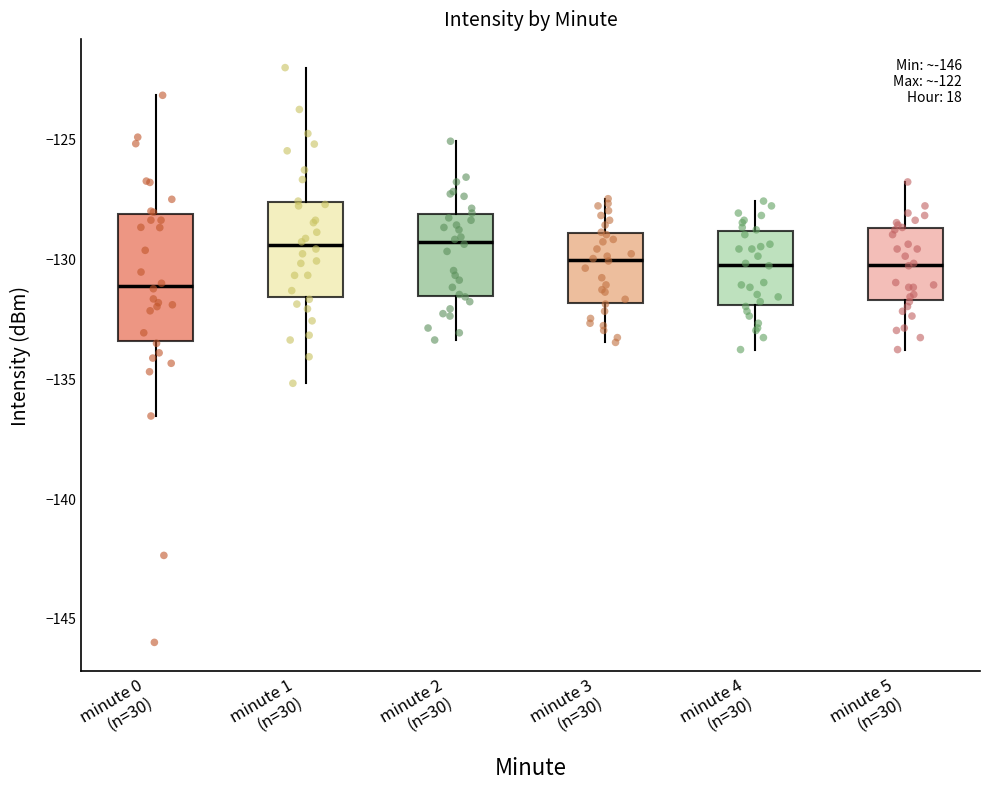

Which box's median line is the lowest?

minute 0 (n=30)